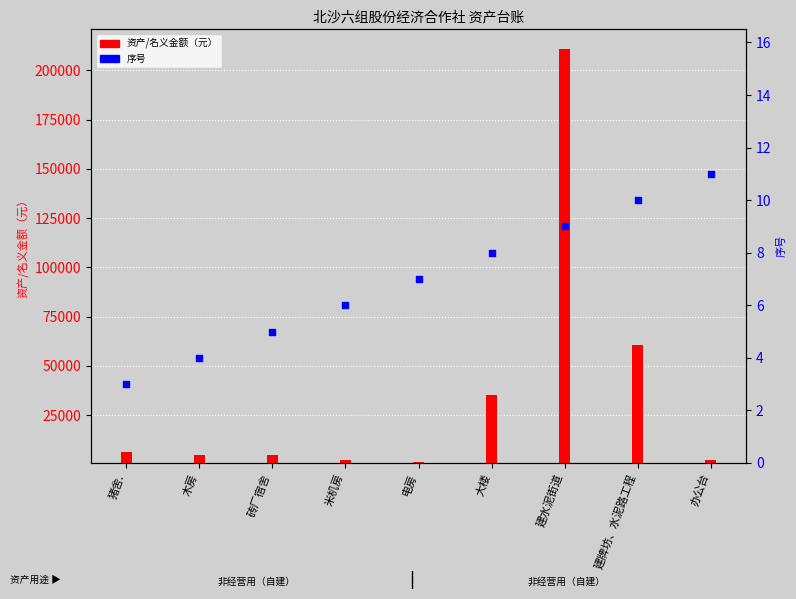

At which category is the sum across all series the highest?

建水泥街道